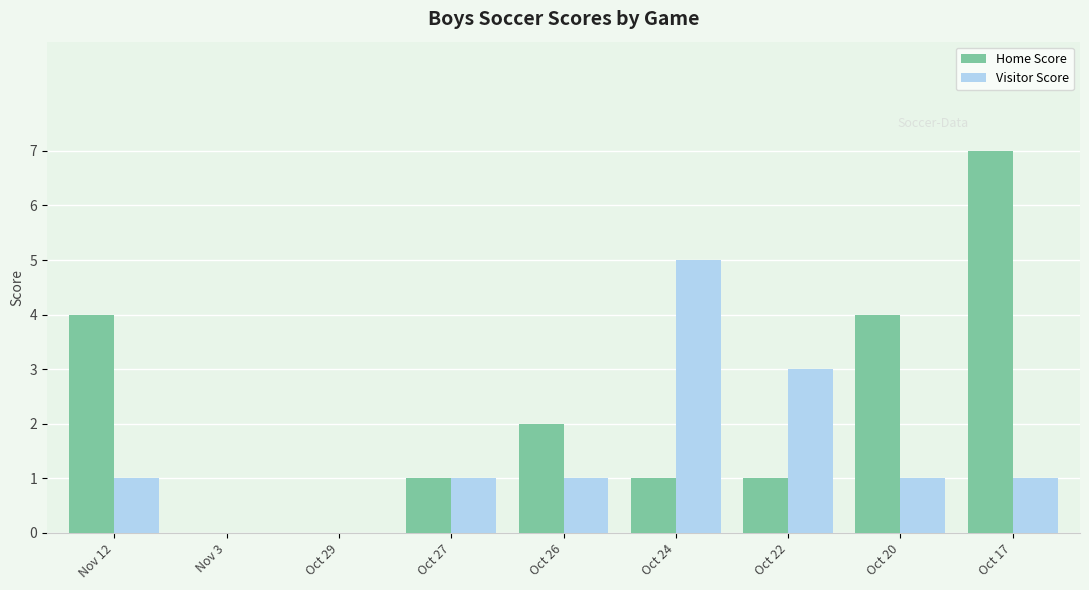

Reading left to right, transcribe all the data shown in this chart.

Home Score: Nov 12=4	Nov 3=0	Oct 29=0	Oct 27=1	Oct 26=2	Oct 24=1	Oct 22=1	Oct 20=4	Oct 17=7
Visitor Score: Nov 12=1	Nov 3=0	Oct 29=0	Oct 27=1	Oct 26=1	Oct 24=5	Oct 22=3	Oct 20=1	Oct 17=1